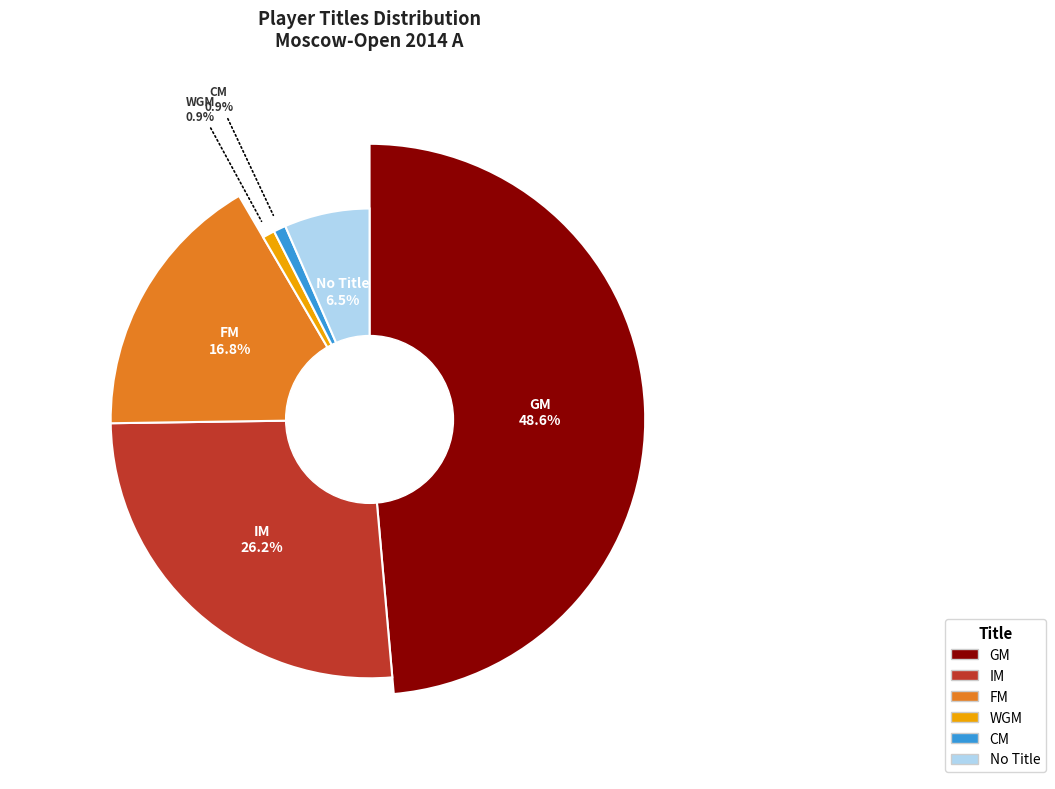

To the nearest percent, what portion does GM represent?

49%